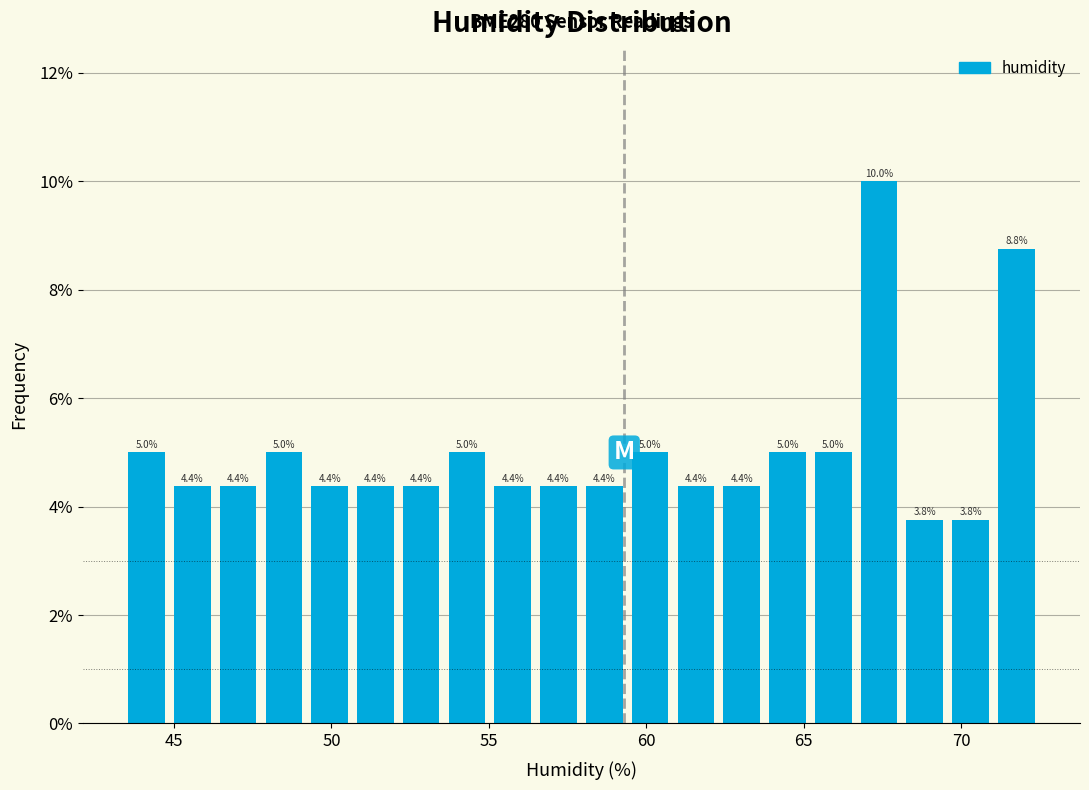

Read against the x-axis, roughly where is the centre of the tallest bar?

67.5